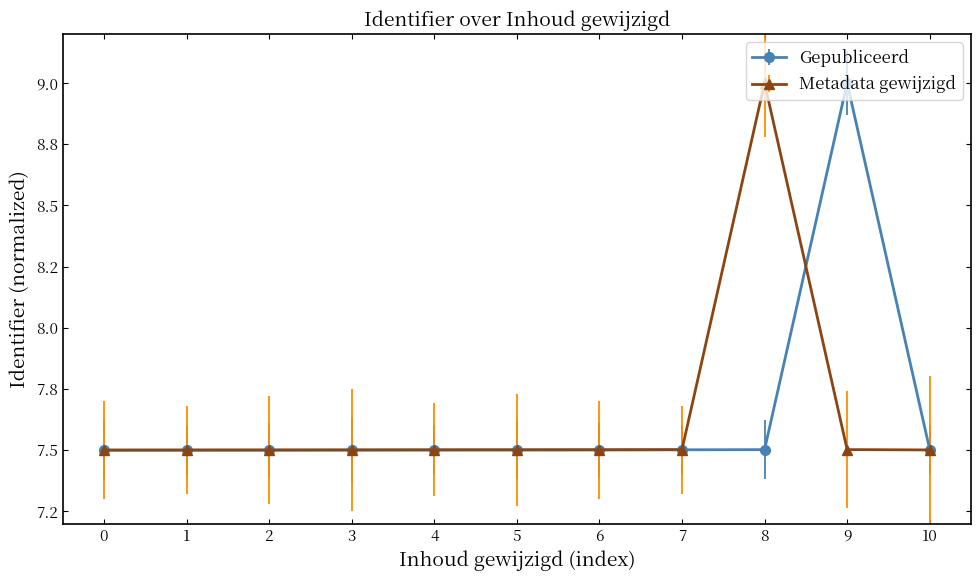

What are all the series names shown in the legend?

Gepubliceerd, Metadata gewijzigd